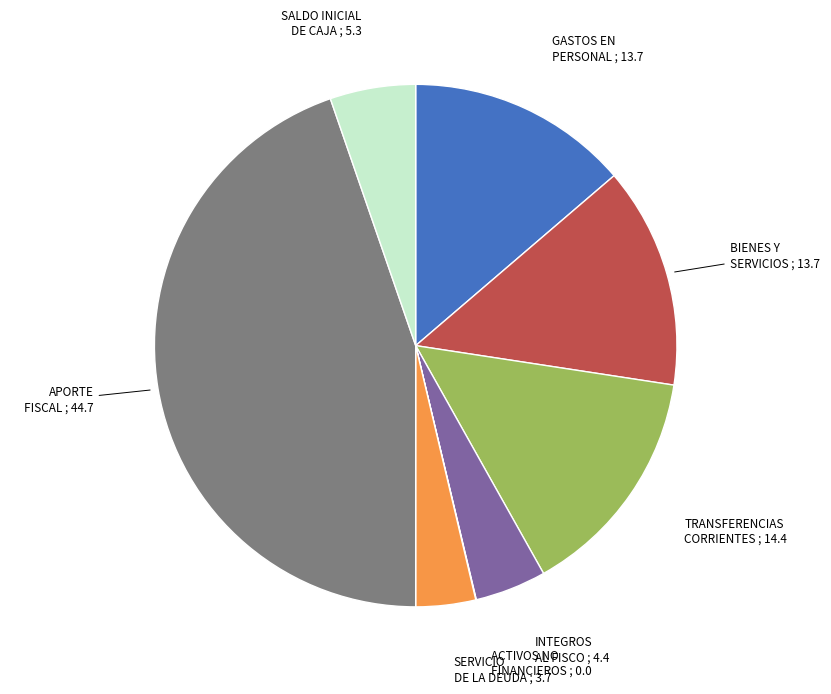

Is there any slice that represents more than half of the pie?

No